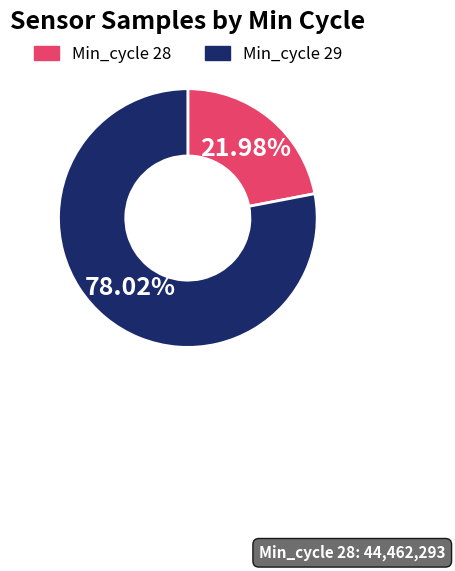

Approximately how many times larger is the value at Min_cycle 29 compared to Min_cycle 28?

3.5